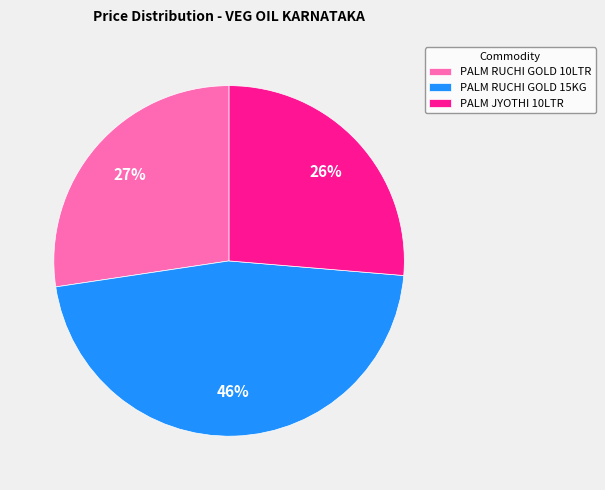

To the nearest percent, what is the average slice percentage?

33%